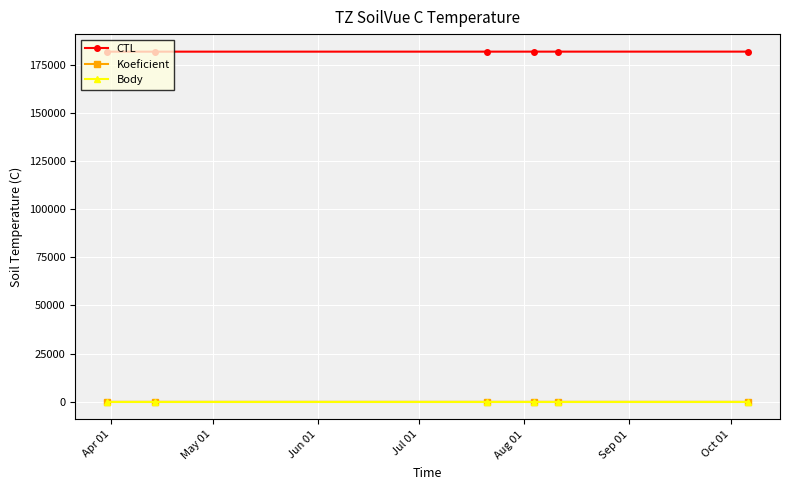

What are all the series names shown in the legend?

CTL, Koeficient, Body